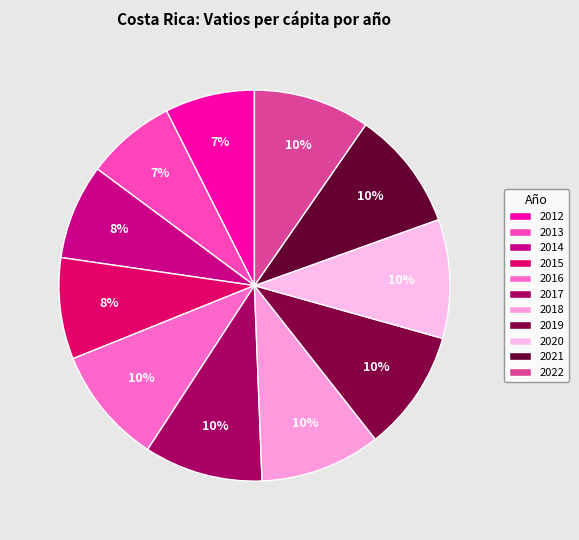

Is the sum of 2012 and 2014 greater than half?

No